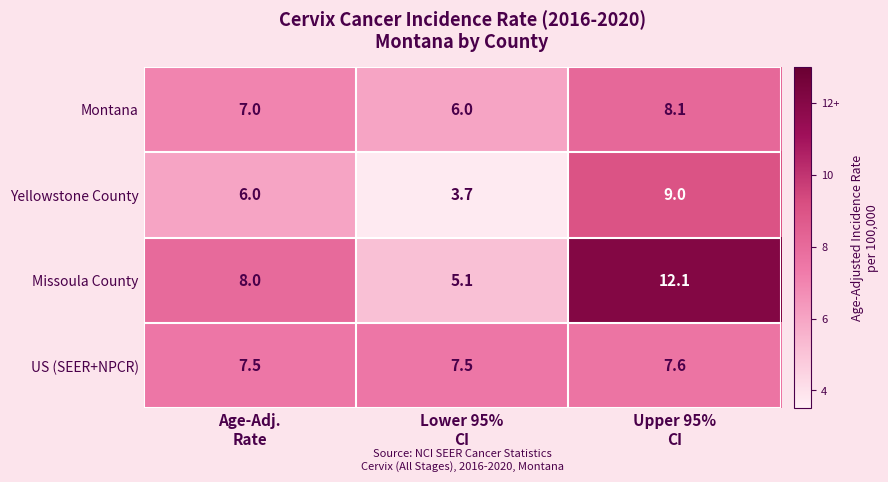

What is the average value of the Montana series?

7.0